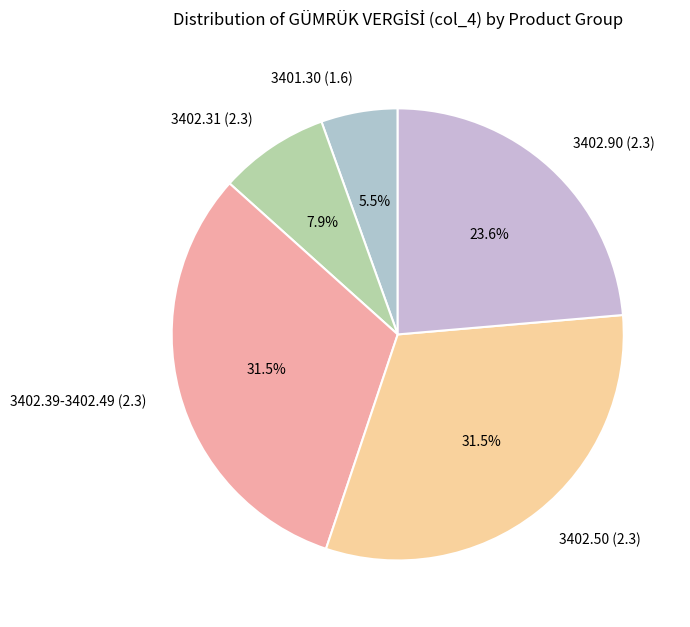

How many segments does this pie chart have?

5